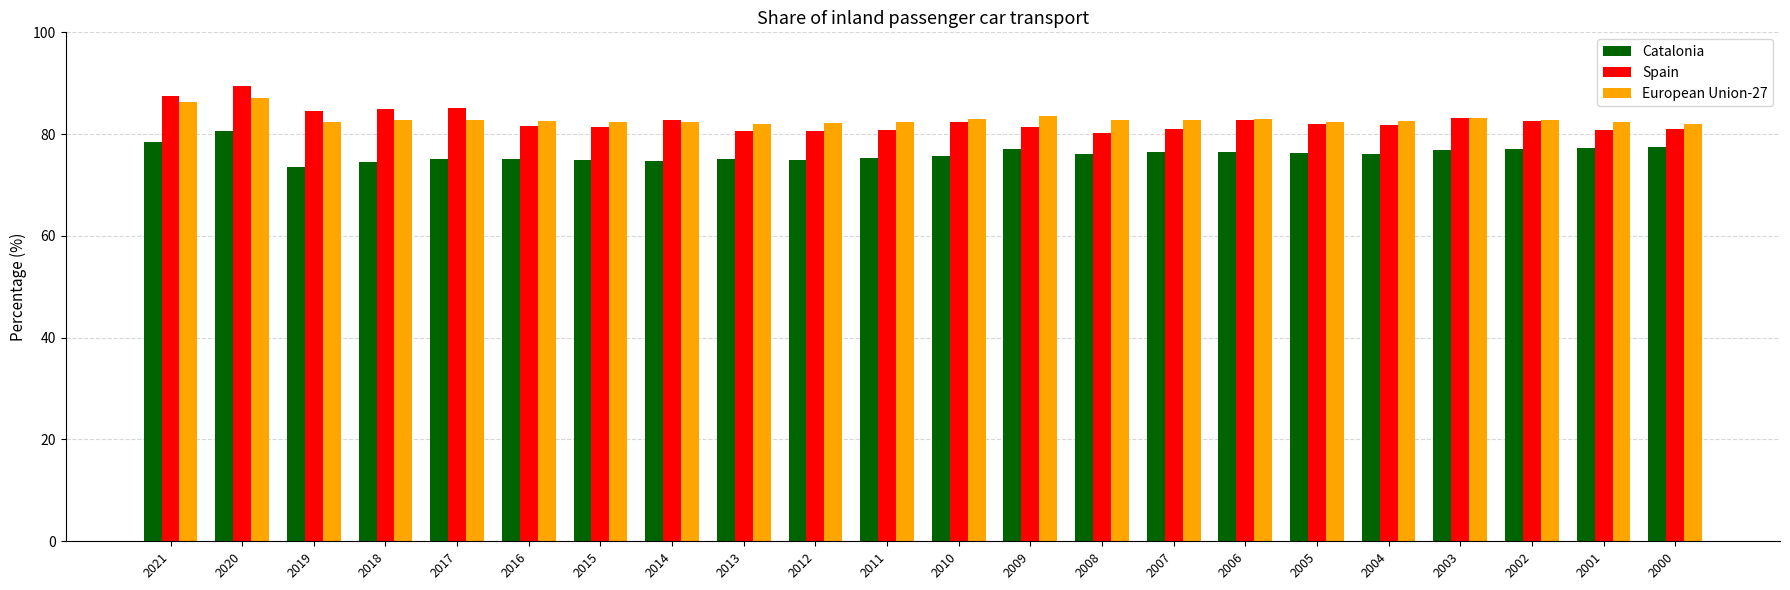

Count the number of data series in this chart.

3